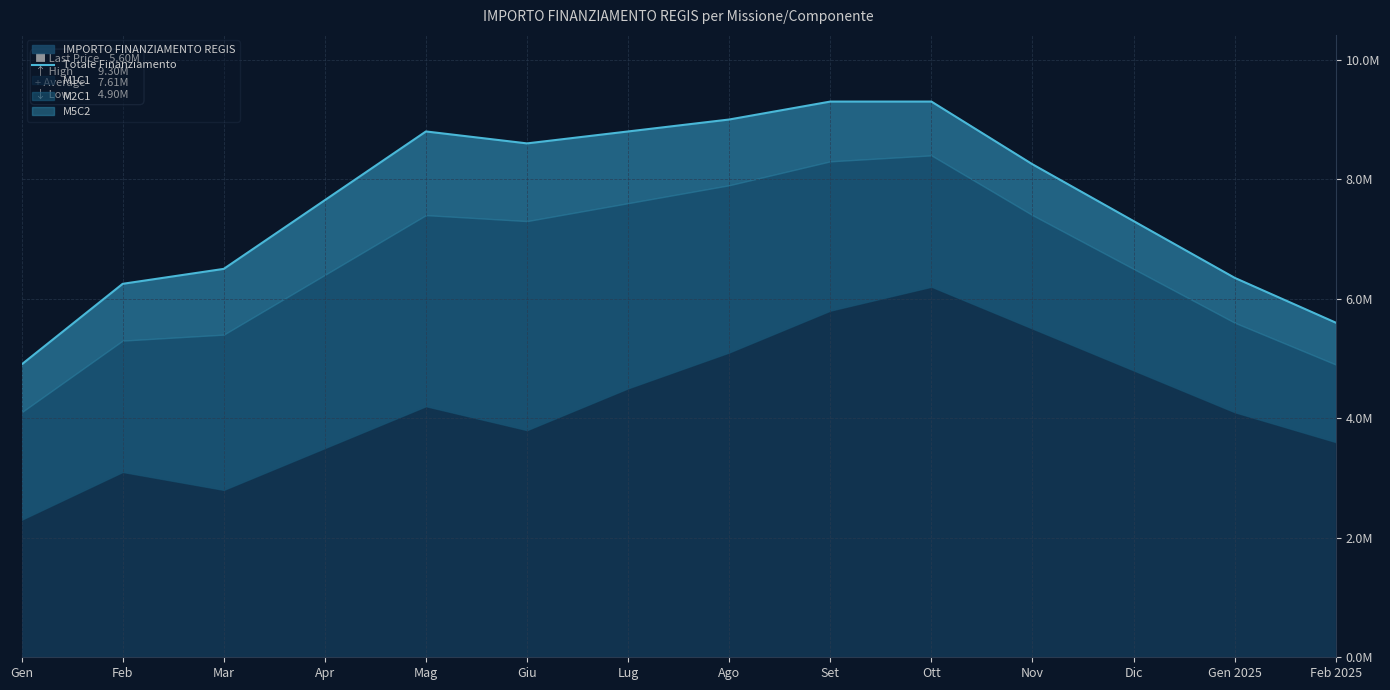

Does the chart display data point markers on the line(s)?

No